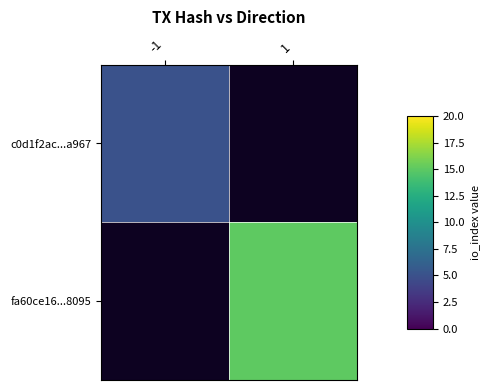

Rank the series by their maximum value, from lowest to highest.

c0d1f2ac...a967, fa60ce16...8095